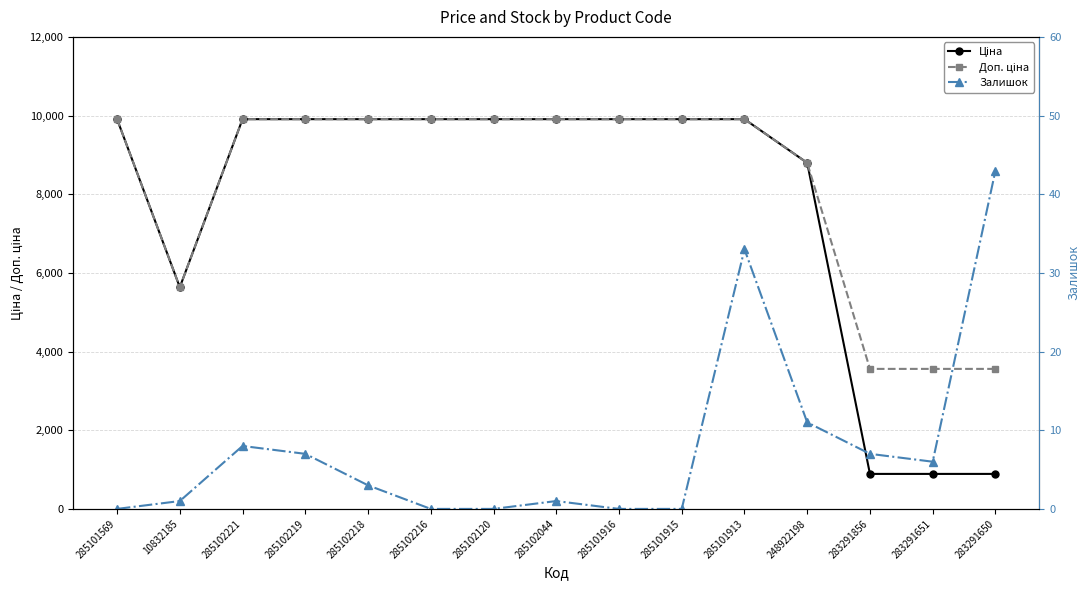

True or false: Доп. ціна and Ціна intersect in this chart.

False